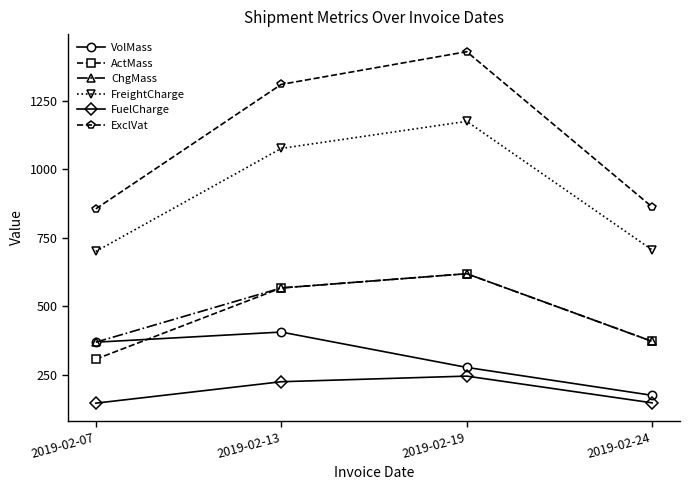

How many values in the FuelCharge series exceed 223?

2